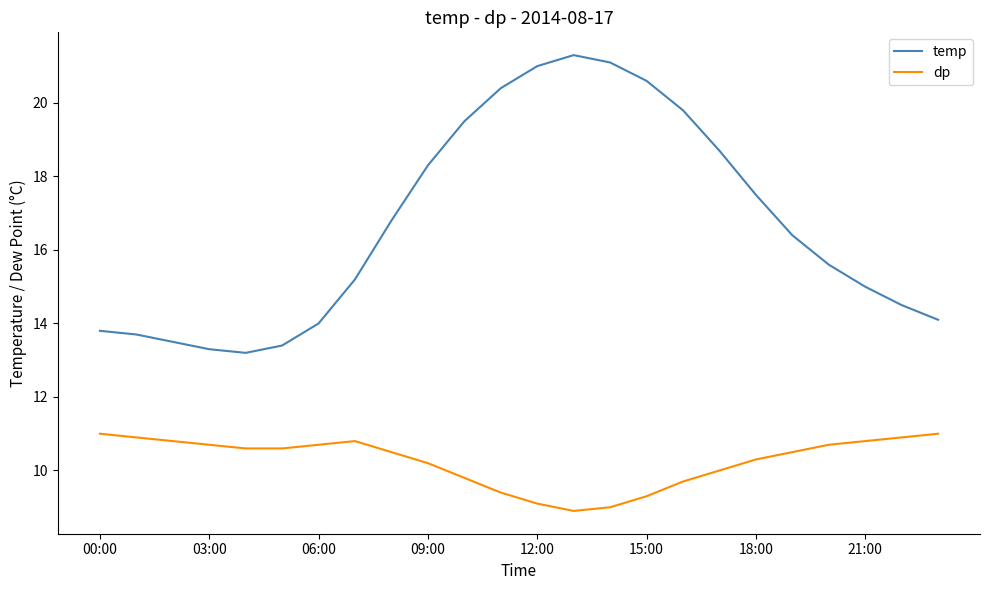

True or false: dp and temp cross at least once.

False